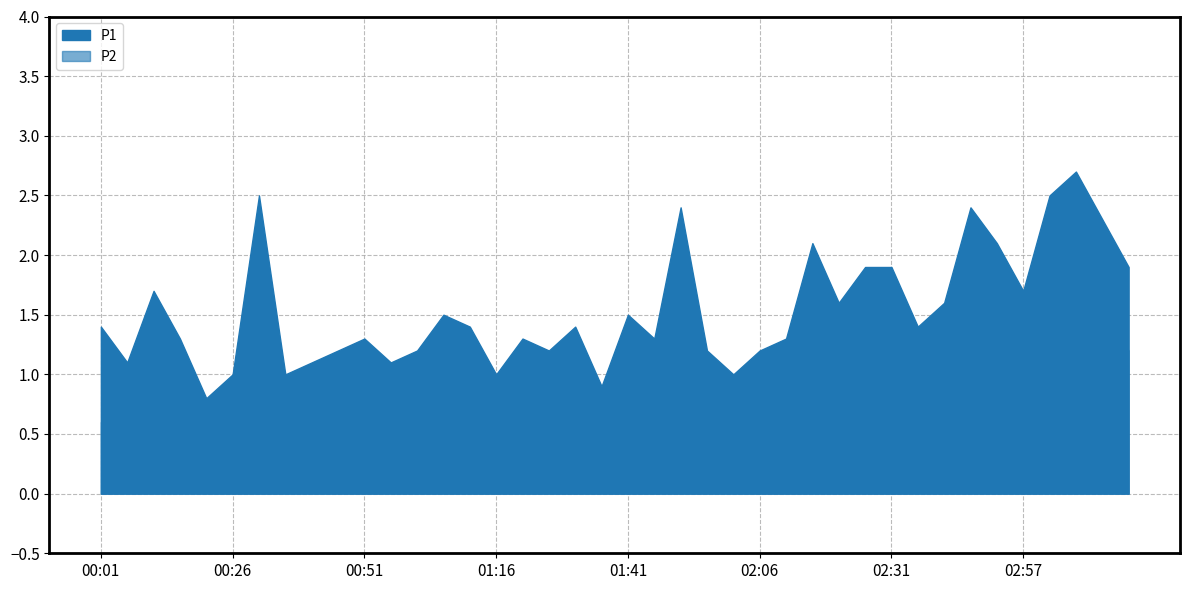

At which category does the chart reach its peak across all series?

03:07